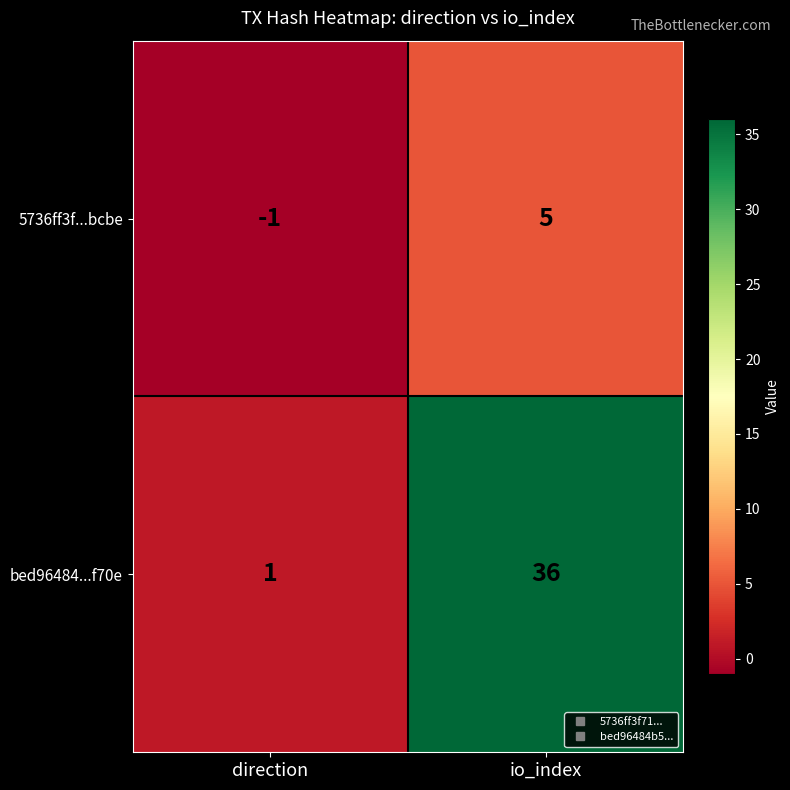

What is the maximum value shown in the chart?

36